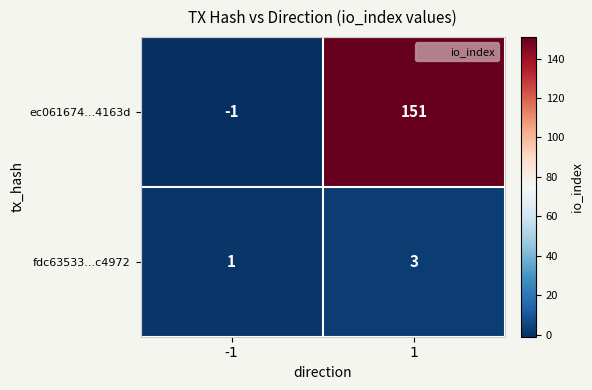

Which series has the largest range (max minus min)?

ec061674...4163d